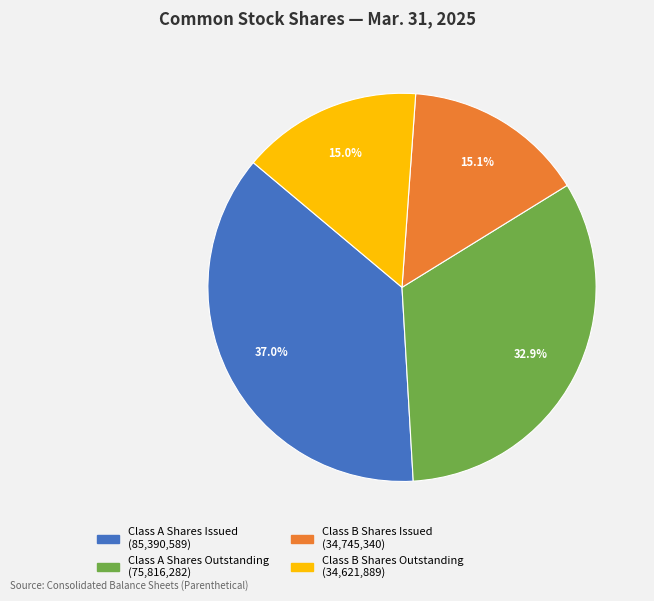

Is there a majority slice in this chart?

No